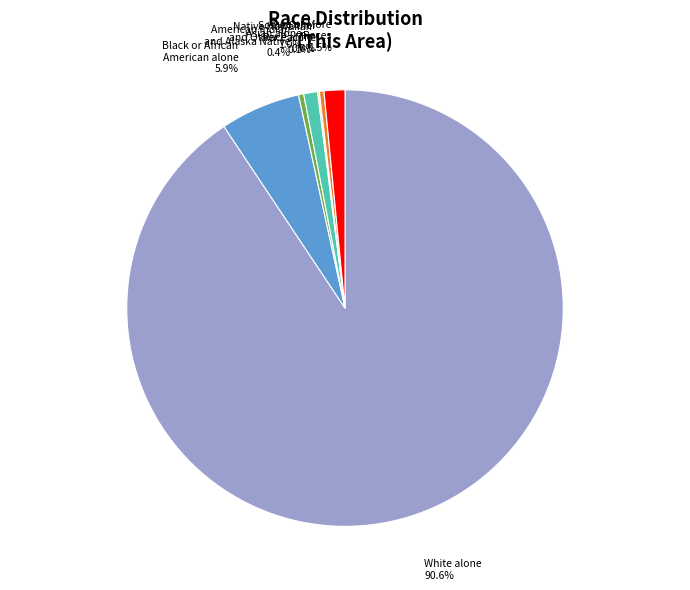

Is there a majority slice in this chart?

Yes